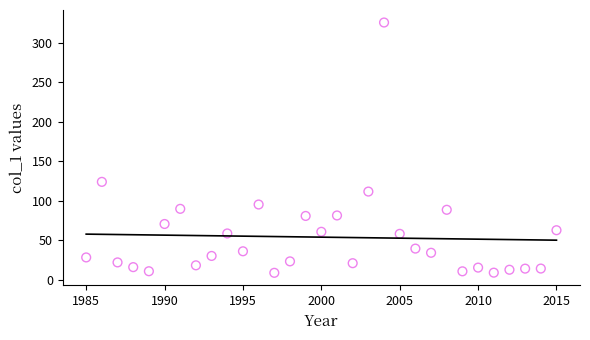

What is the range of Y values (max minus min)?

317.3